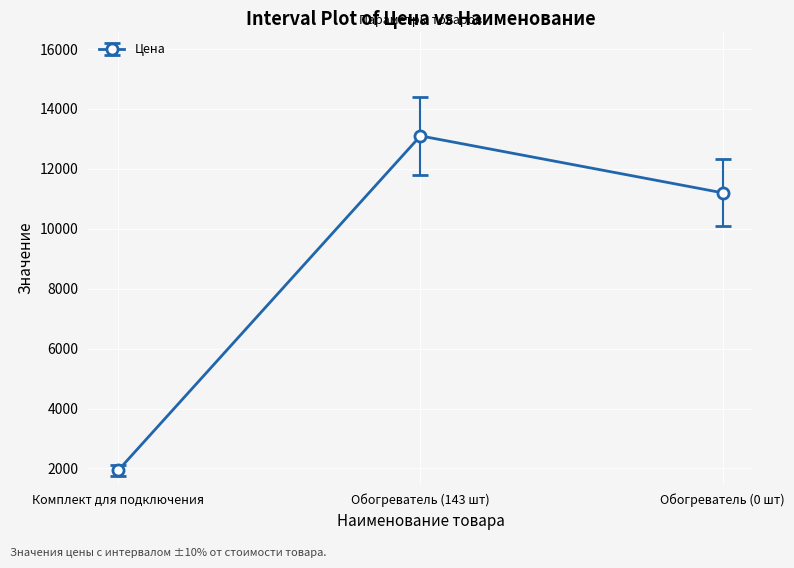

What is the change in value from Комплект для подключения to Обогреватель (143 шт)?

+11162.0